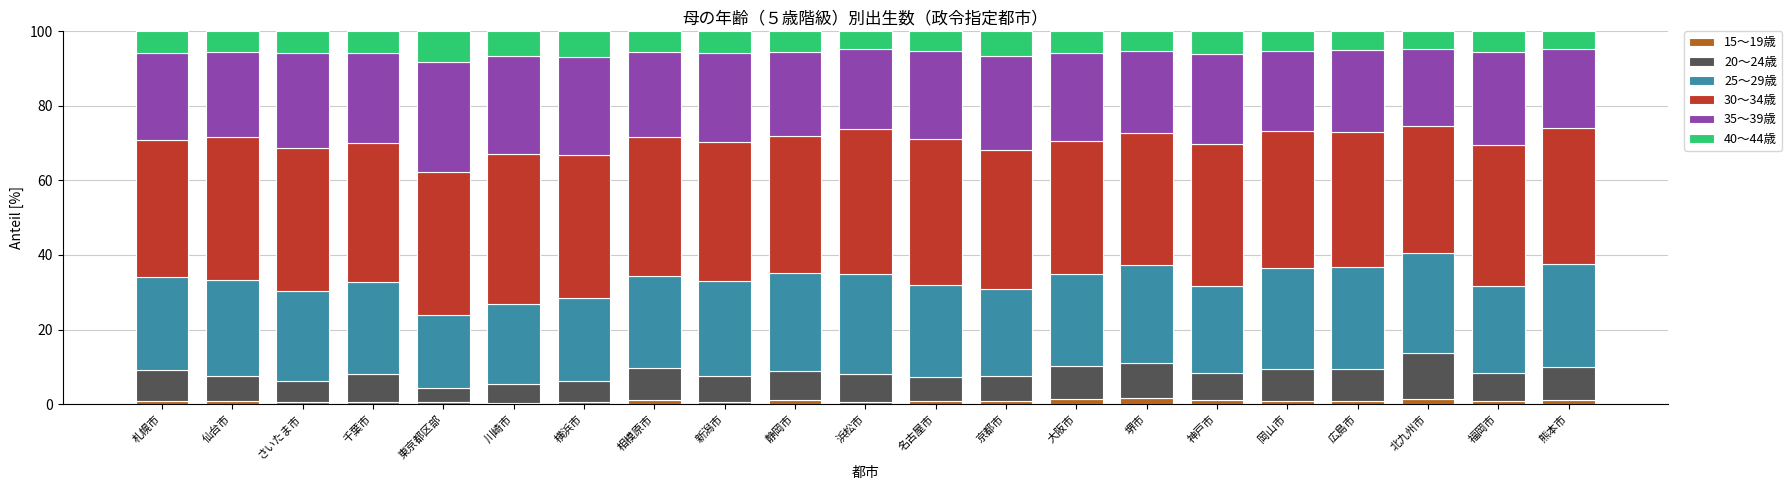

What is the sum of all 15～19歳 values?

18.7